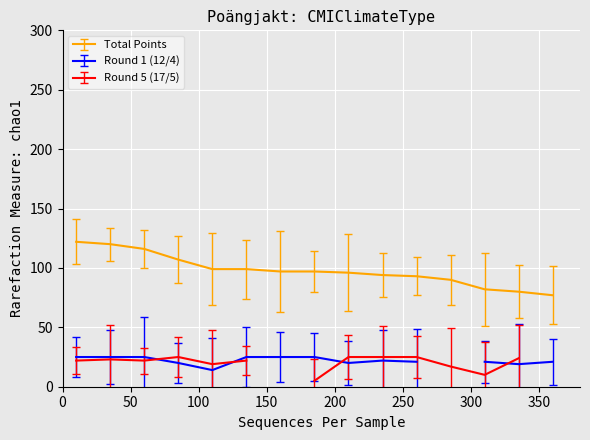

What are all the series names shown in the legend?

Total Points, Round 1 (12/4), Round 5 (17/5)